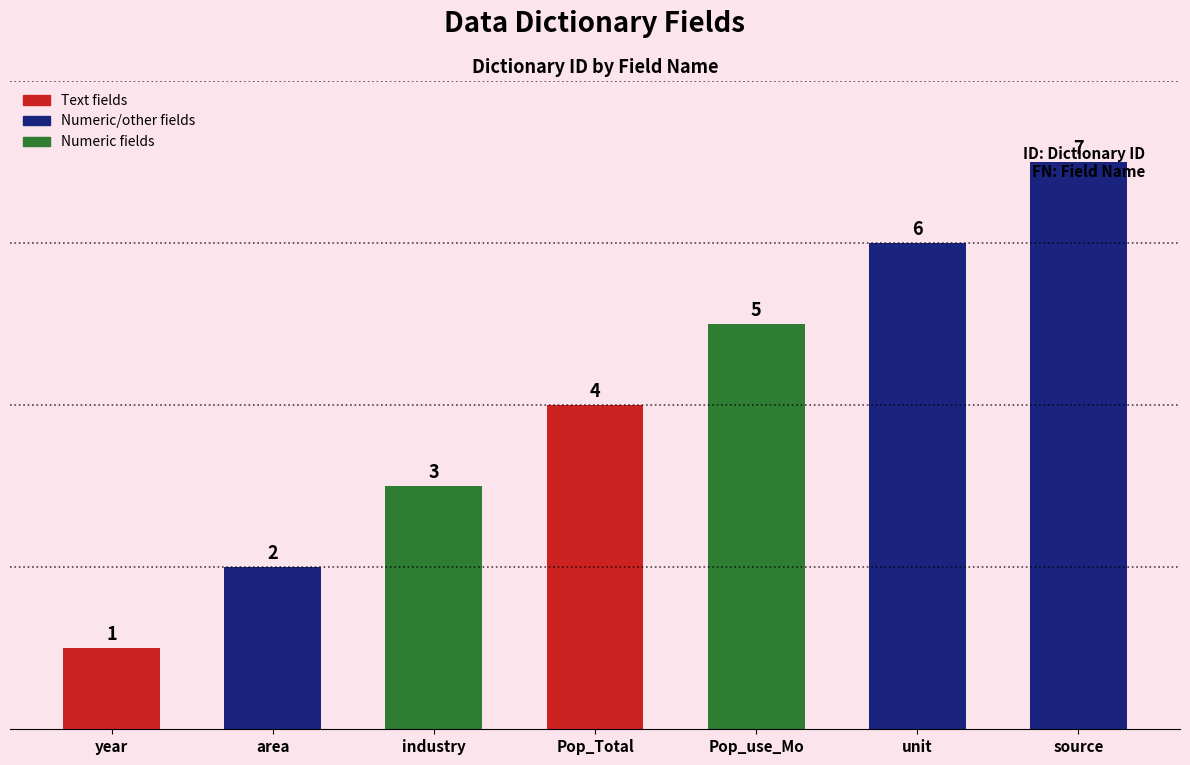

What is the value of the 5th bar from the left?

5